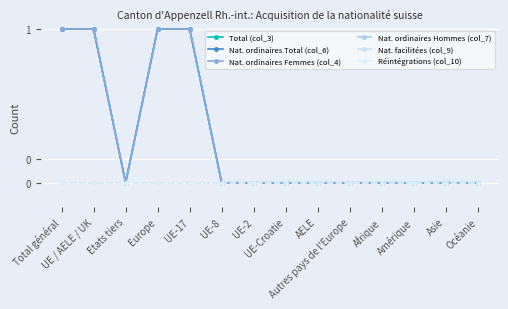

Between Total général and UE-2, which series saw the biggest shift?

Total (col_3)